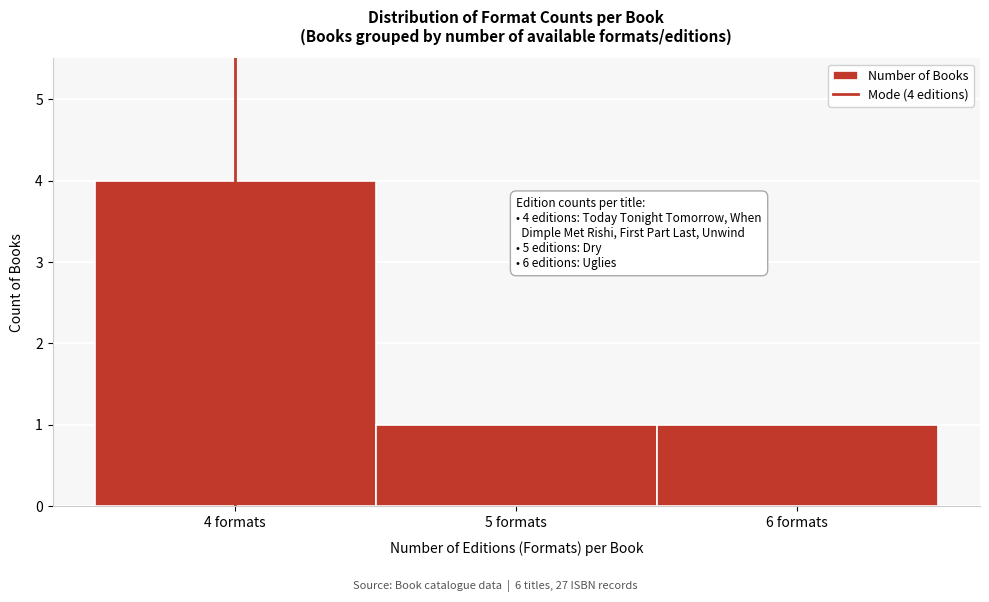

Which range on the x-axis has the tallest bar?

3.5 to 4.5